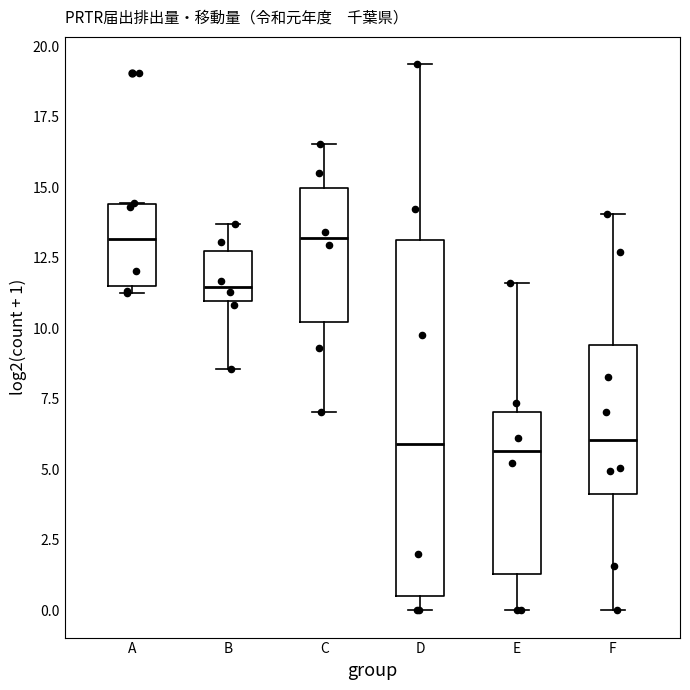

Where does the lower whisker of the box for C end on the y-axis? The values are not printed on the chart, so give them approximately, as read against the axis.

7.0